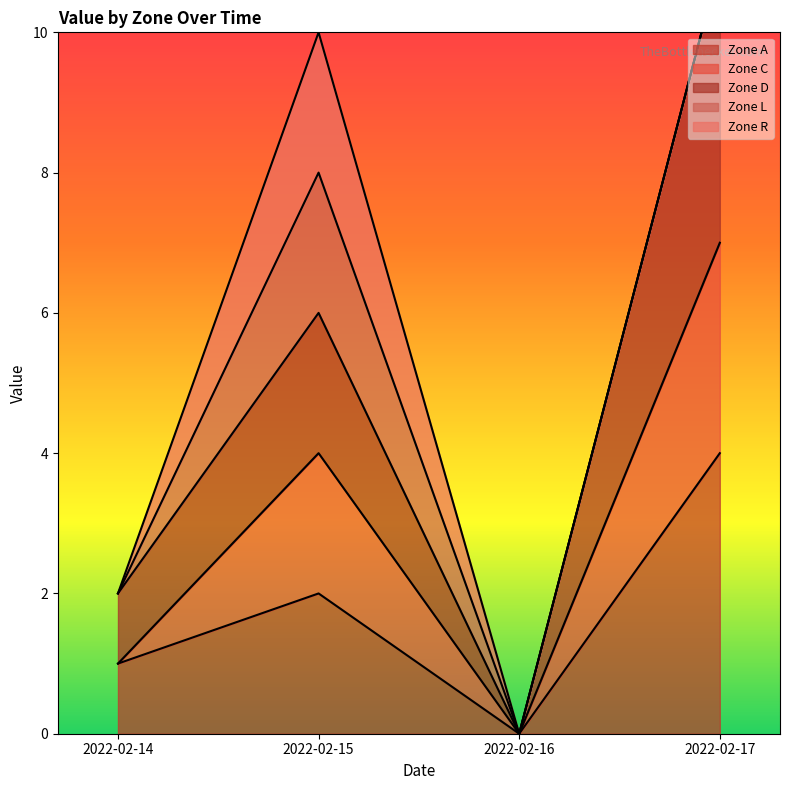

How many interior local valleys does the Zone D series have?

1